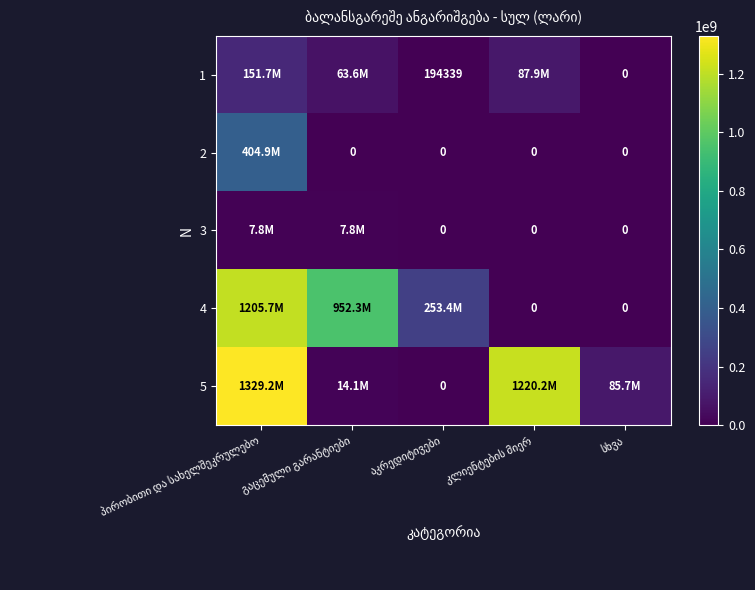

What is the highest value of the 4 series?

1205699422.3